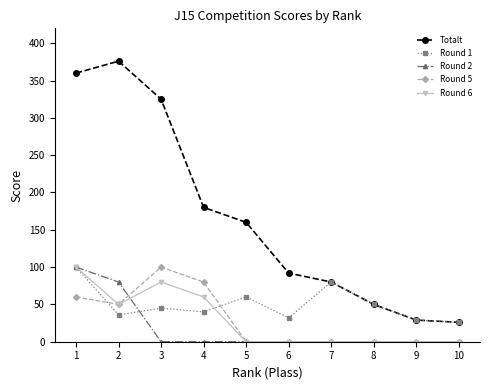

Reading left to right, what are all the values shown in this chart?

Totalt: 360	376	325	180	160	92	80	50	29	26
Round 1: 100	36	45	40	60	32	80	50	29	26
Round 2: 100	80	0	0	0	0	0	0	0	0
Round 5: 60	50	100	80	0	0	0	0	0	0
Round 6: 100	50	80	60	0	0	0	0	0	0